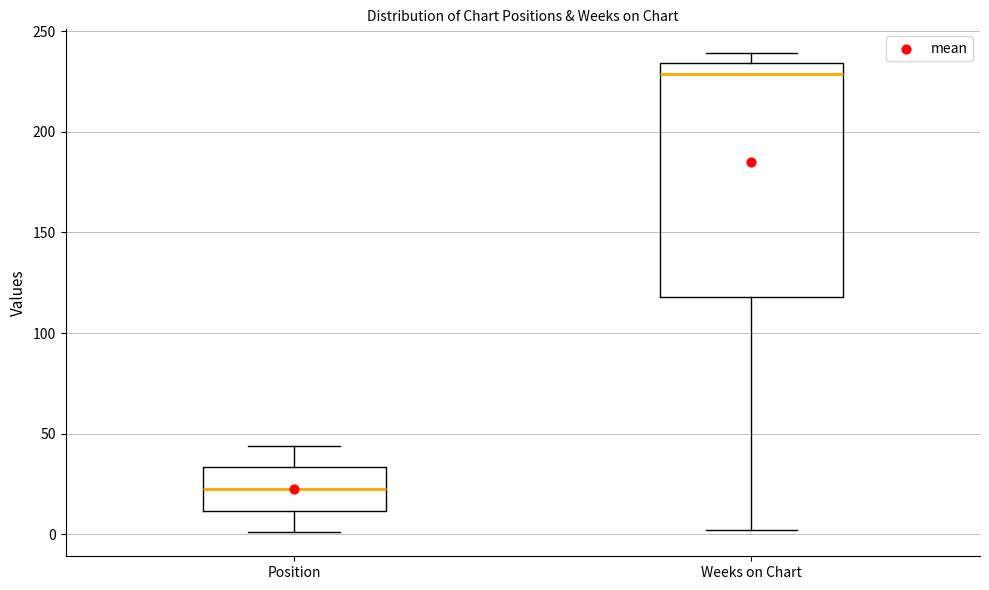

Reading left to right, read every box against the y-axis: the position of its median line, the range the box covers, and the ends of its whiskers. The values are not printed on the chart, so give them approximately, as read against the axis.

Position: median 25, box 10 to 35, whiskers 0 to 45
Weeks on Chart: median 230, box 120 to 235, whiskers 0 to 240